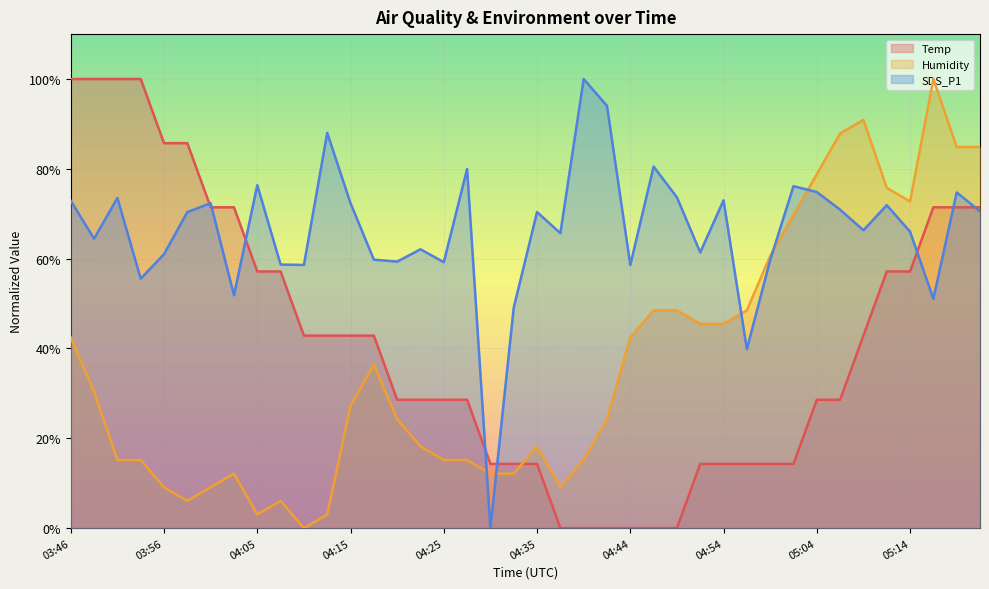

How many values in Temp are above zero?

34